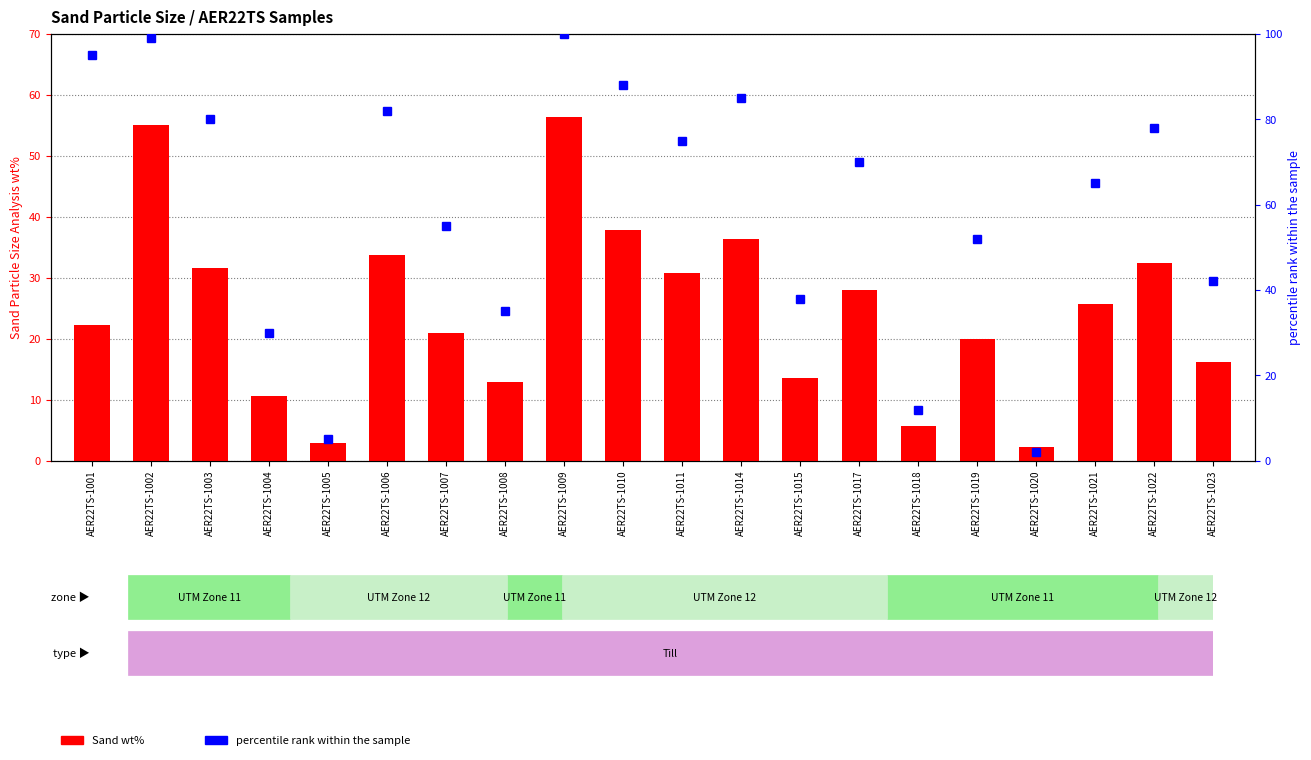

What is the sum of all Sand wt% values?

495.6